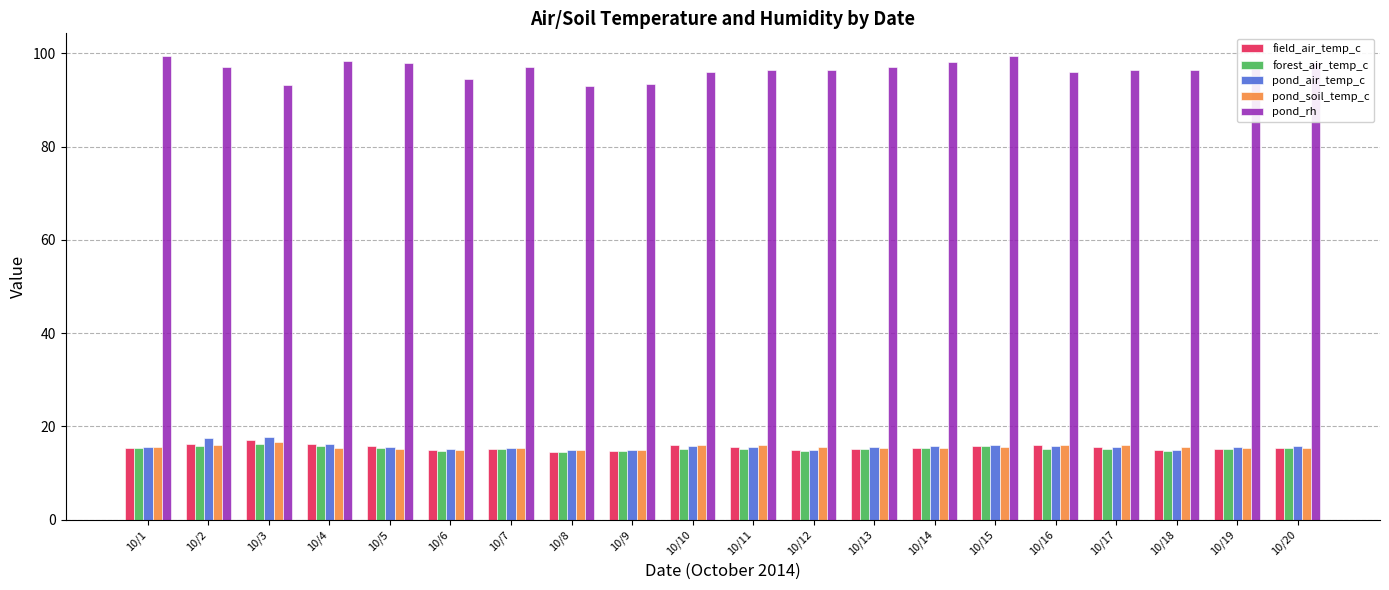

The value of forest_air_temp_c at 10/16 is 5.7. True or false?

False